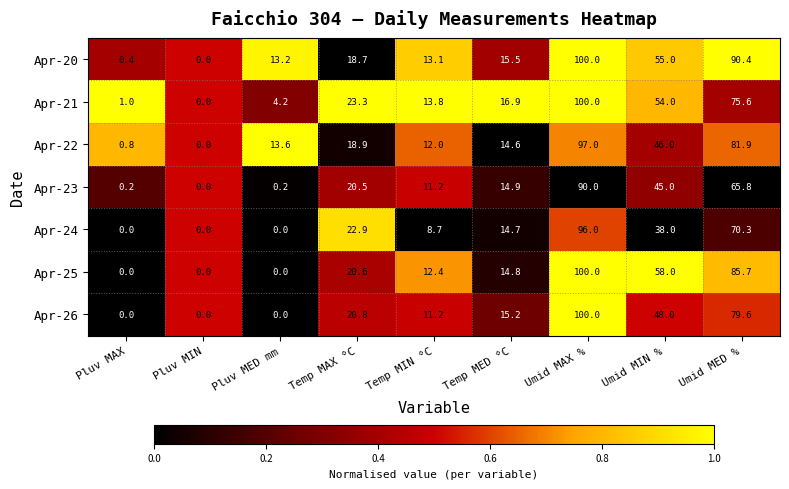

What is the difference between the Apr-23 values at Temp MAX °C and Temp MIN °C?

9.3